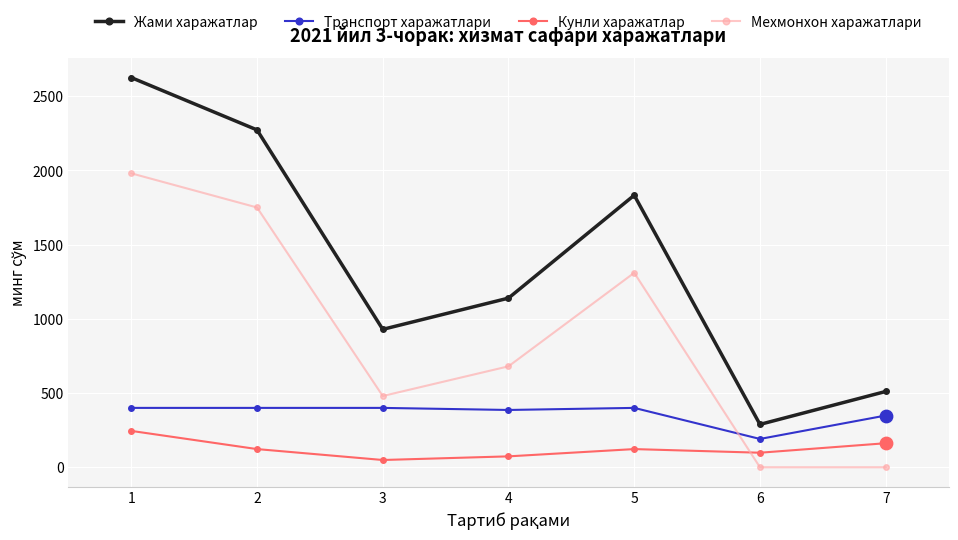

Which series has the largest total across all categories?

Жами харажатлар